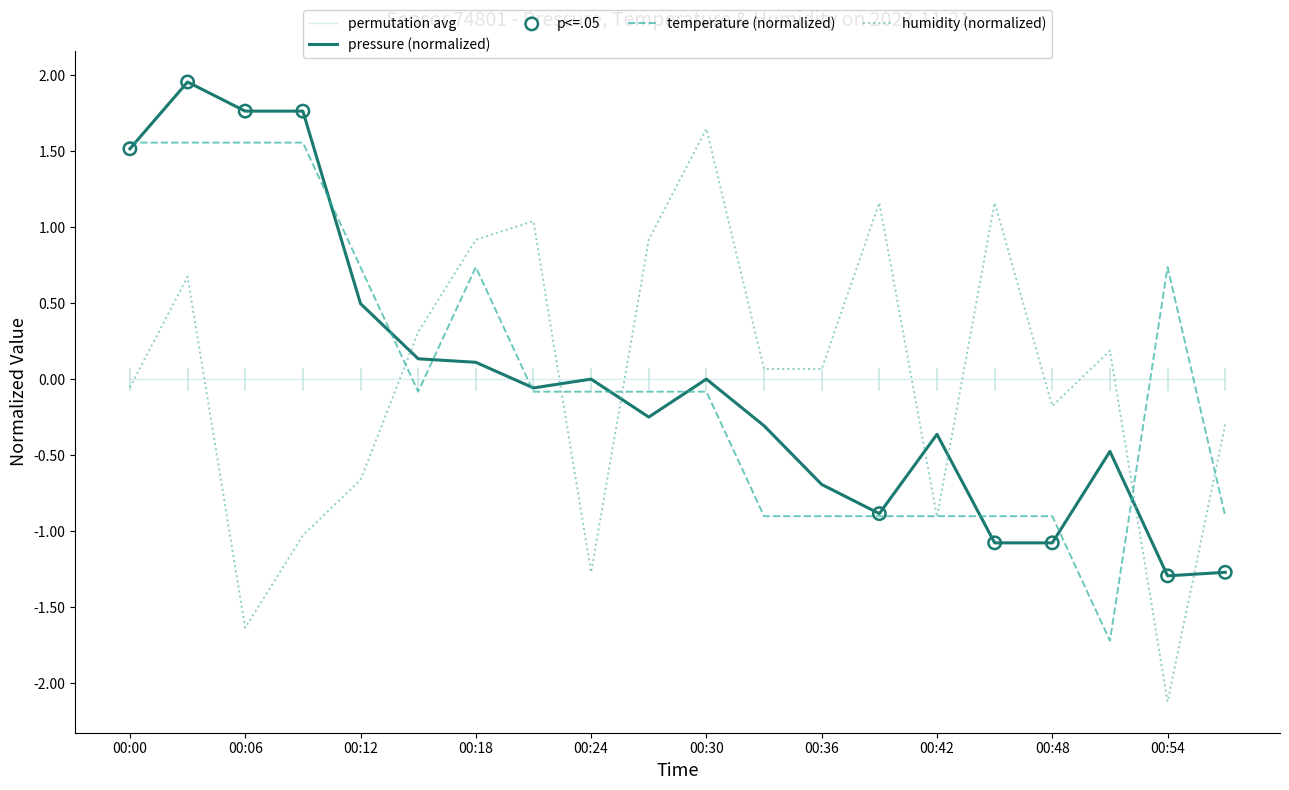

True or false: temperature (normalized) and permutation avg cross at least once.

True